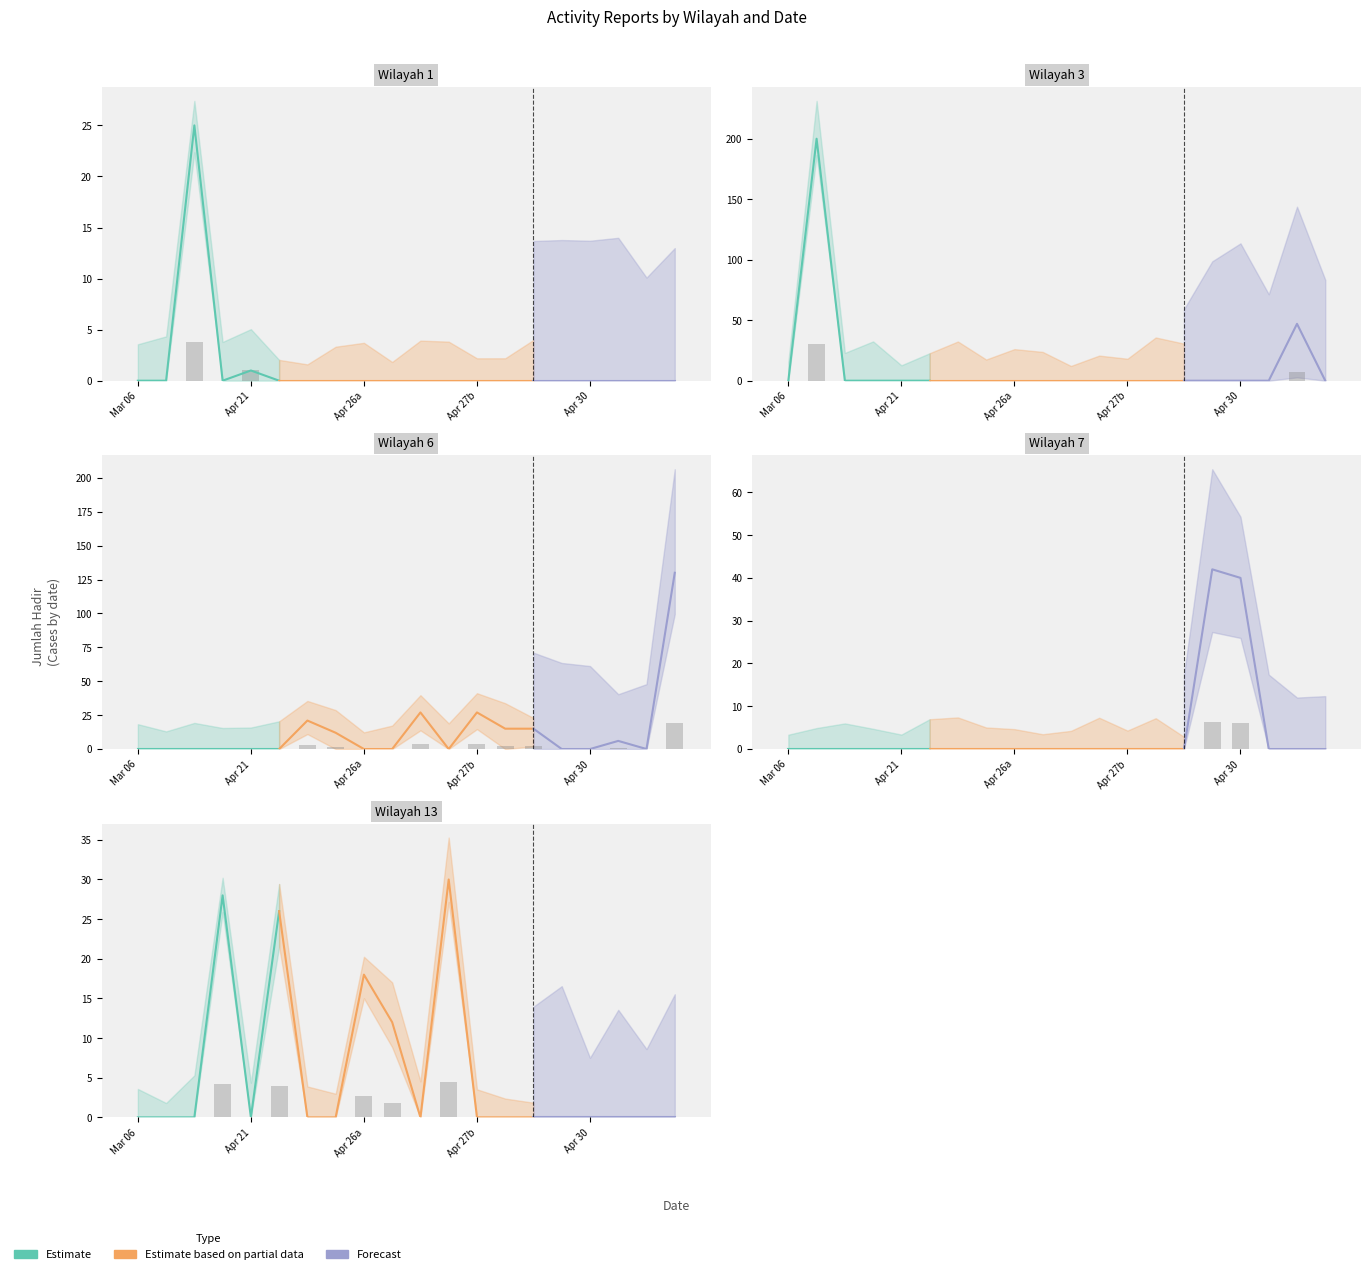

How many distinct data groups are displayed?

3